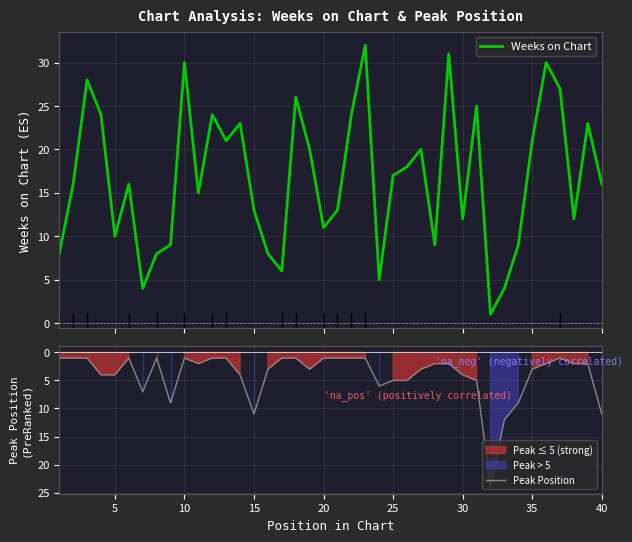

How many categories are shown in the chart?

40